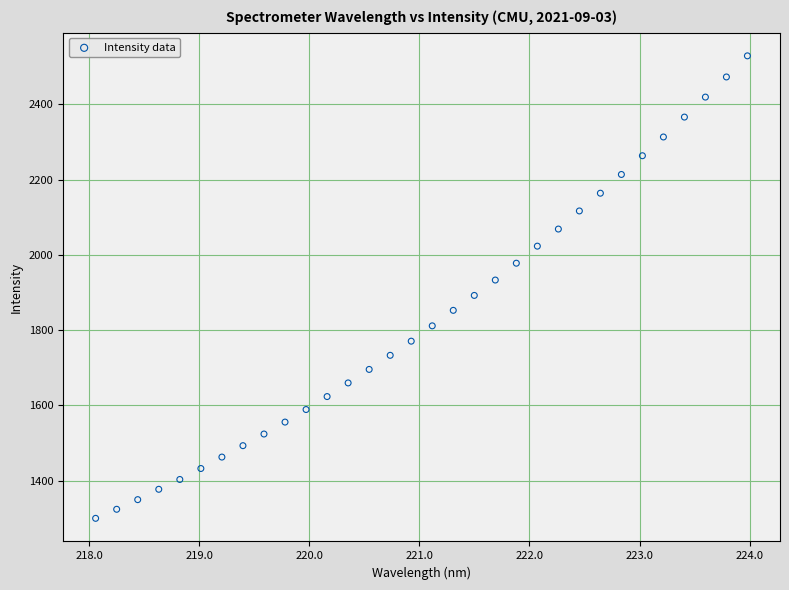

What is the range of X values (max minus min)?

5.9